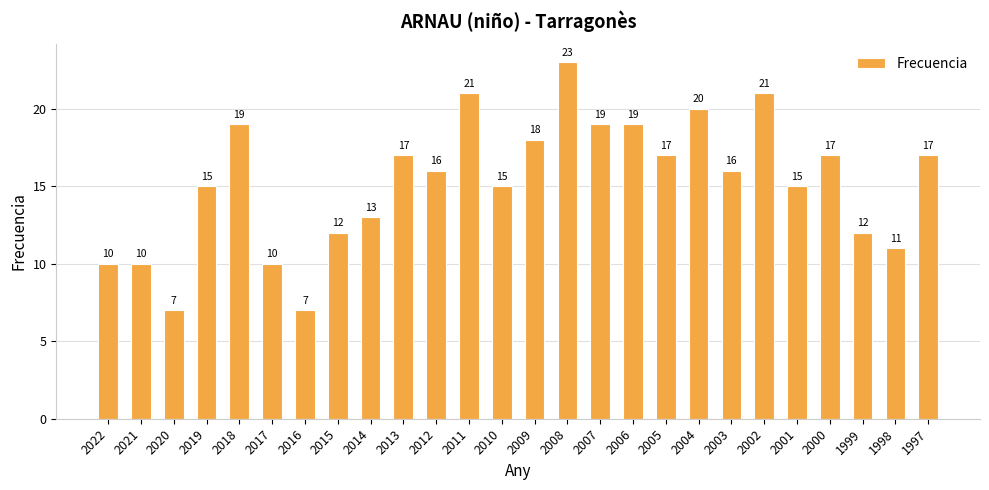

Reading right to left, transcribe all the data shown in this chart.

17	11	12	17	15	21	16	20	17	19	19	23	18	15	21	16	17	13	12	7	10	19	15	7	10	10